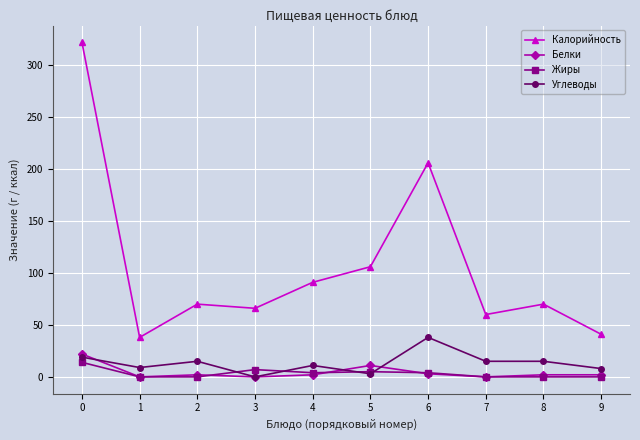

Does the chart display data point markers on the line(s)?

Yes